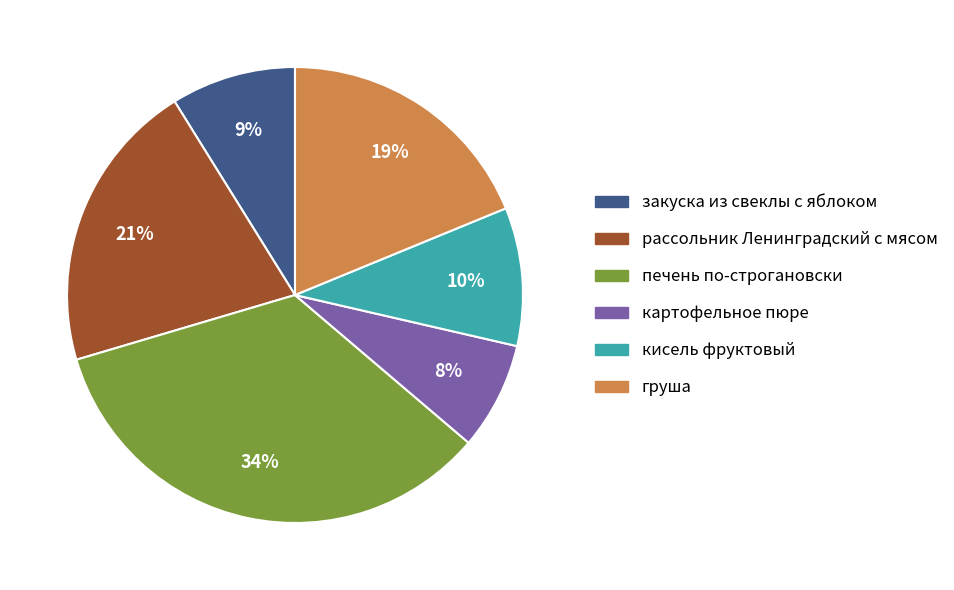

Does закуска из свеклы с яблоком account for over 50% of the chart?

No